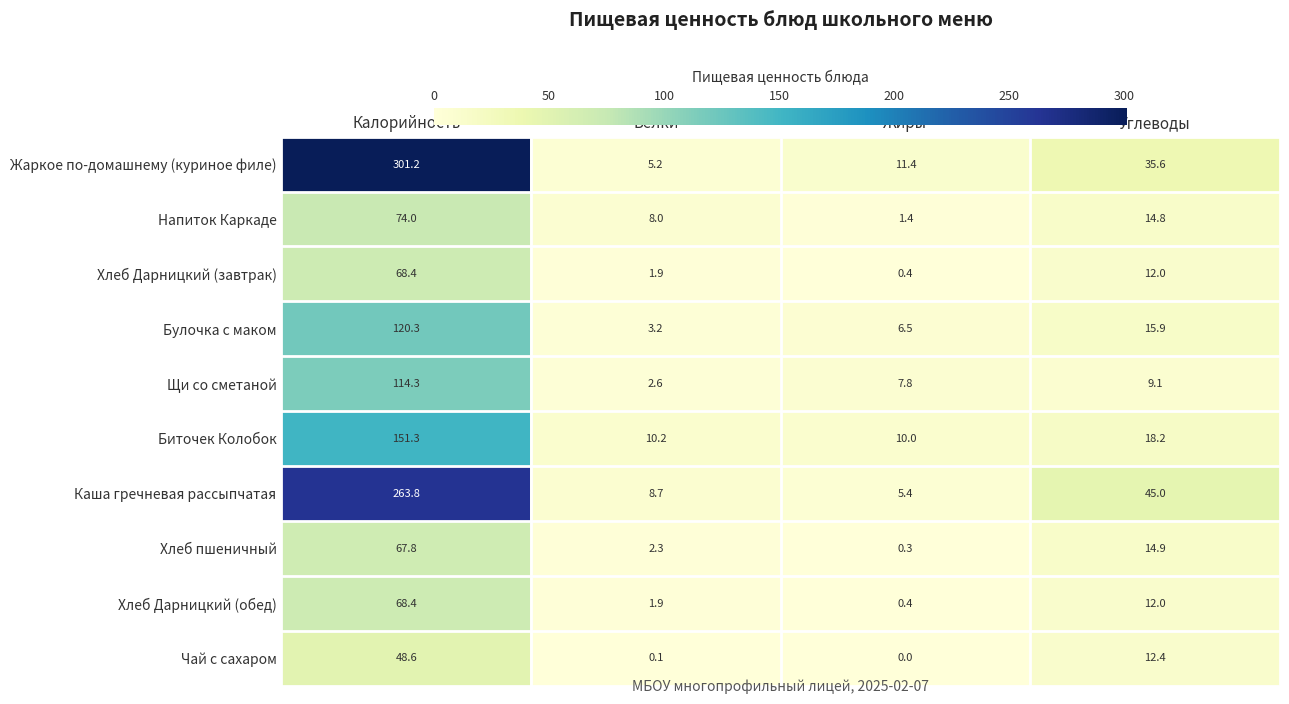

What is the sum of all Чай с сахаром values?

61.1